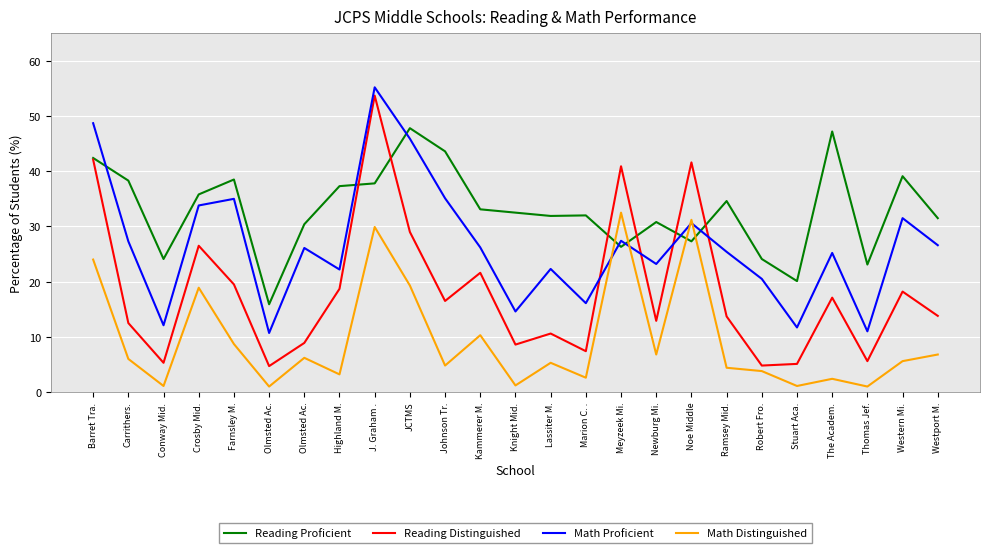

True or false: Math Distinguished has more than 2 points higher than both neighbors.

True